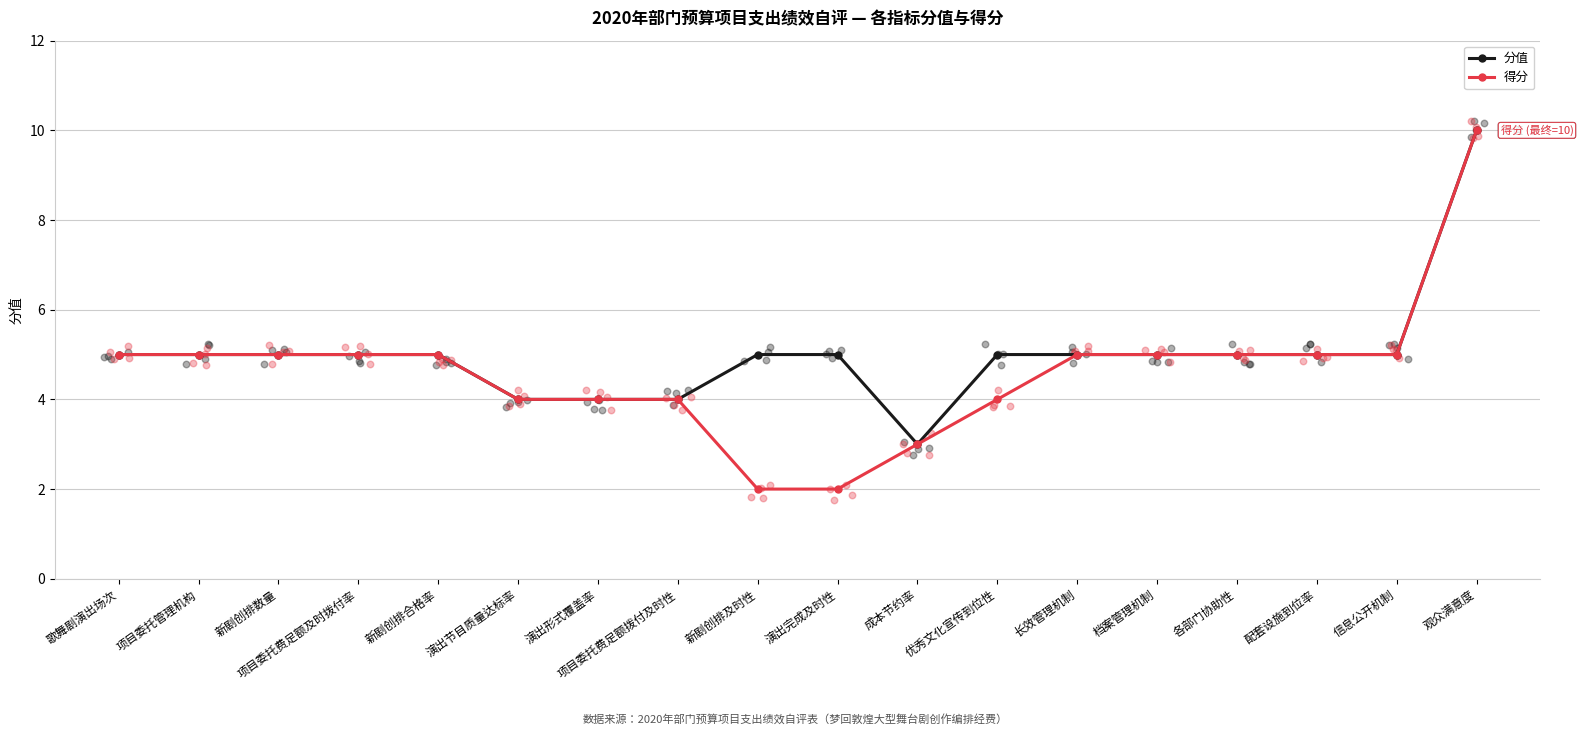

What are all the series names shown in the legend?

分值, 得分